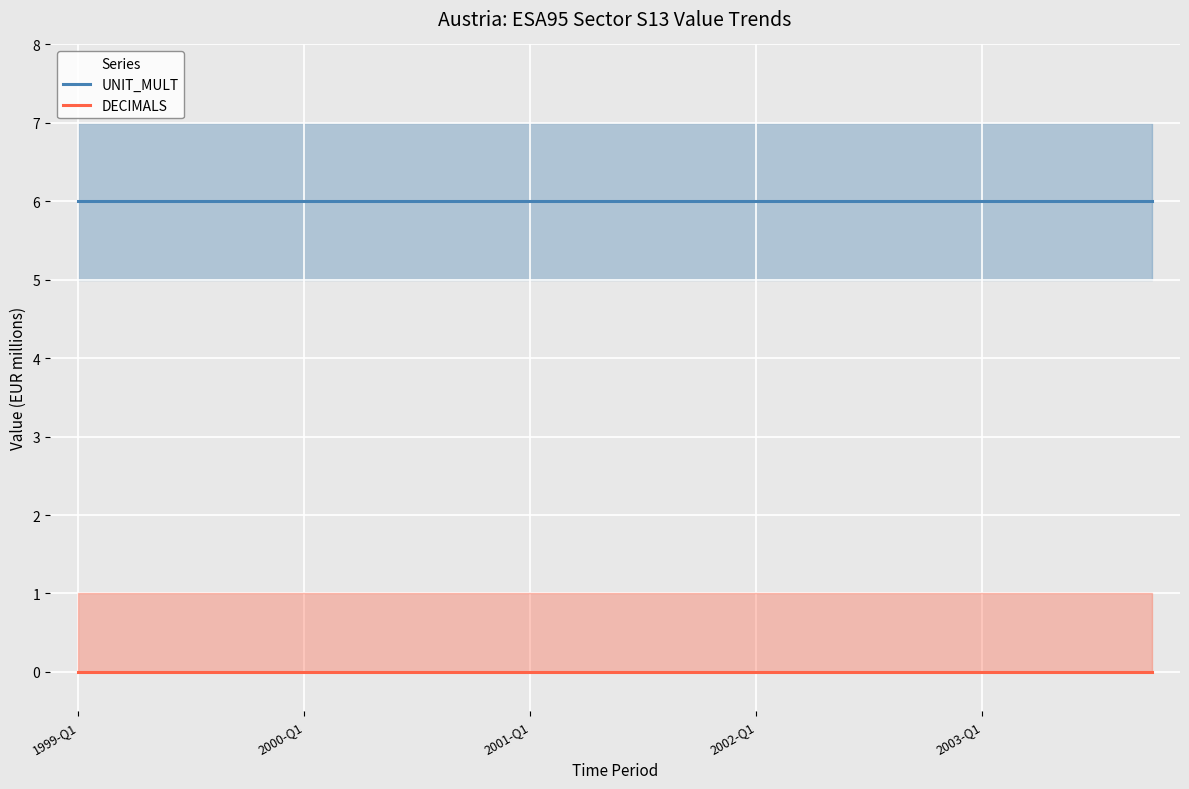

True or false: DECIMALS and UNIT_MULT intersect in this chart.

False